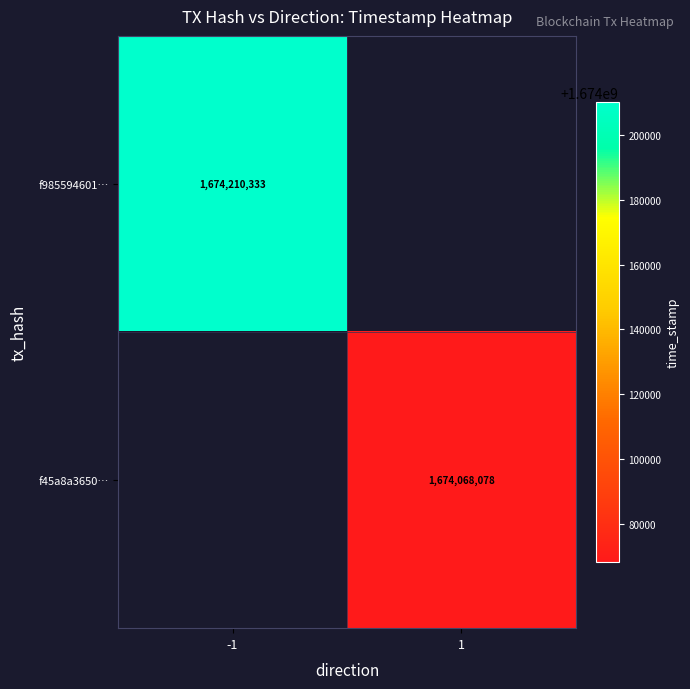

The f45a8a3650… series shows 2291446051 at 1. True or false?

False